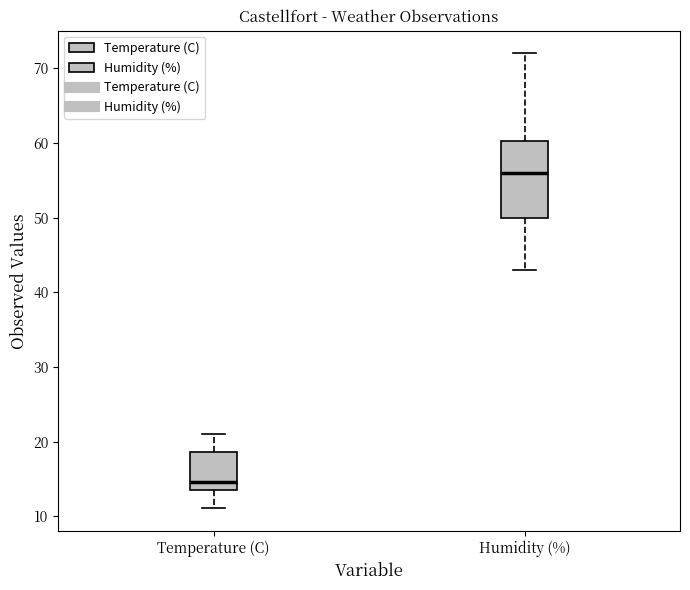

Which box is the tallest, from its lower edge to its upper edge?

Humidity (%)